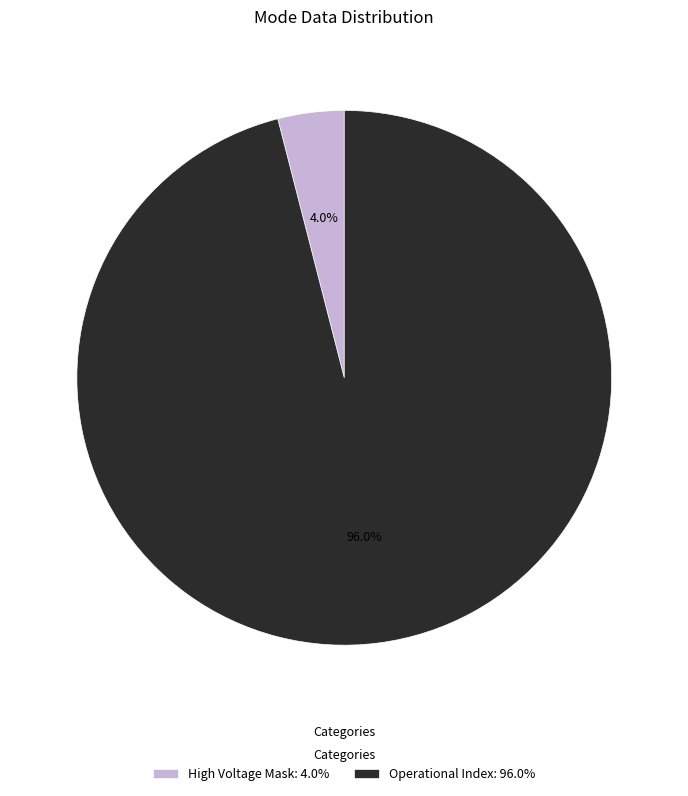

Which has a higher value, Operational Index: 96.0% or High Voltage Mask: 4.0%?

Operational Index: 96.0%